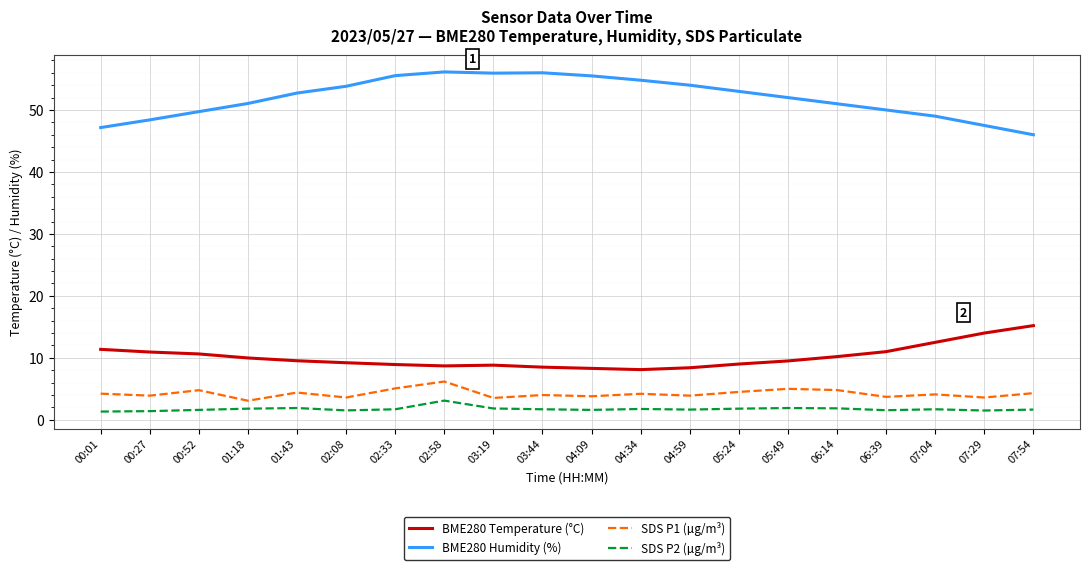

The value of SDS P2 (µg/m³) at 03:19 is 1.8. True or false?

True